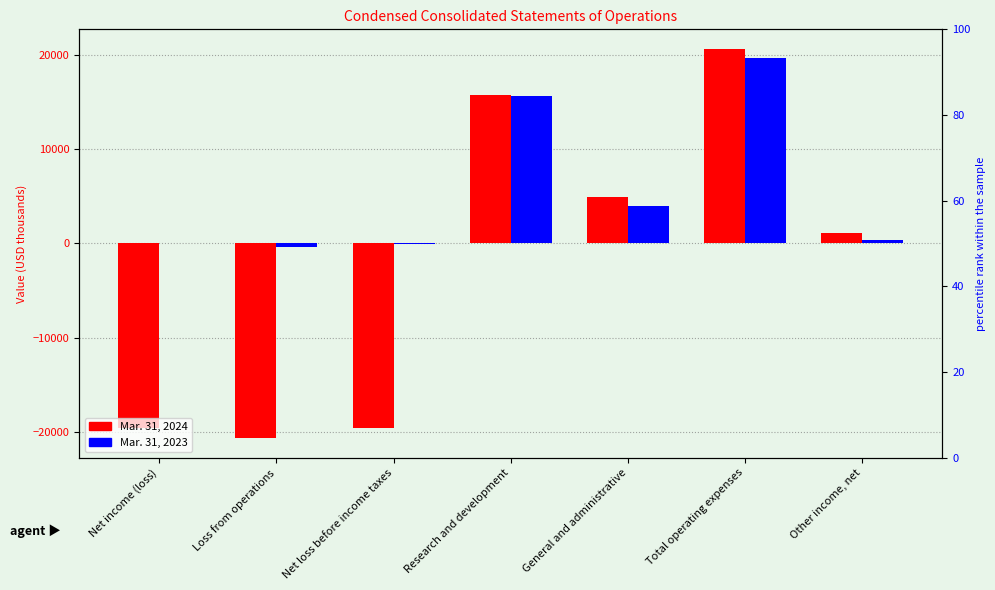

How many values in Mar. 31, 2024 are below zero?

3